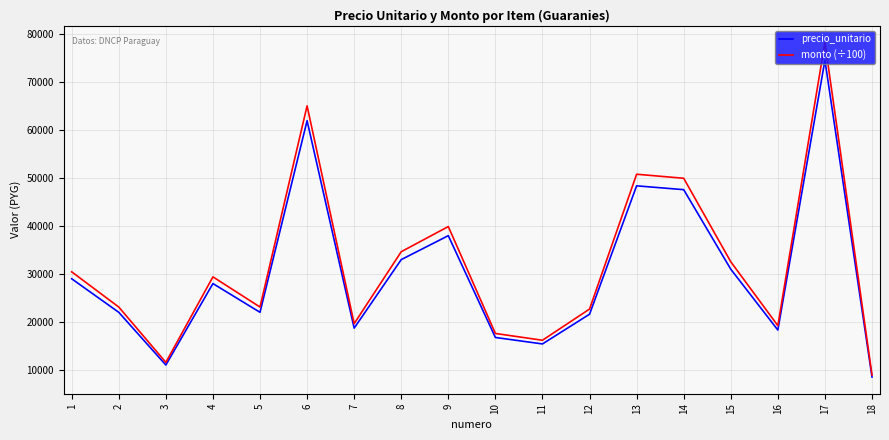

What is the highest value of the precio_unitario series?

74600.0